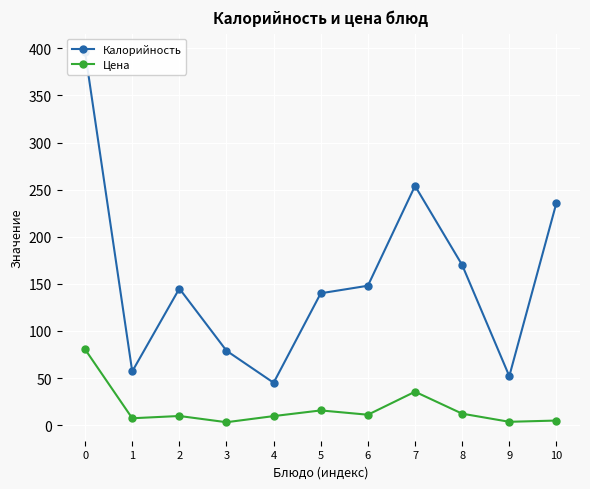

Is it true that Цена equals 4.9 at 10?

True